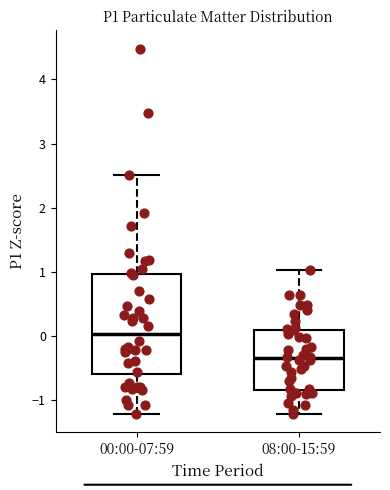

Which box's median line is the lowest?

08:00-15:59